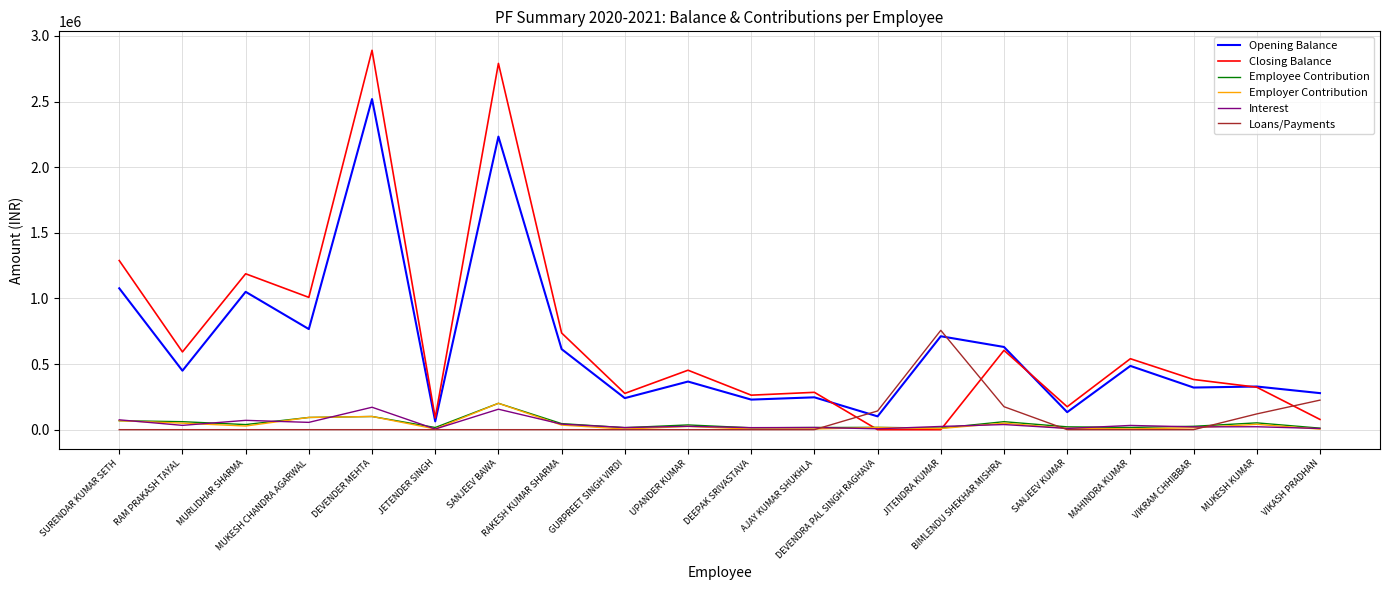

What is the total value across all series at MURLIDHAR SHARMA?

2375179.1